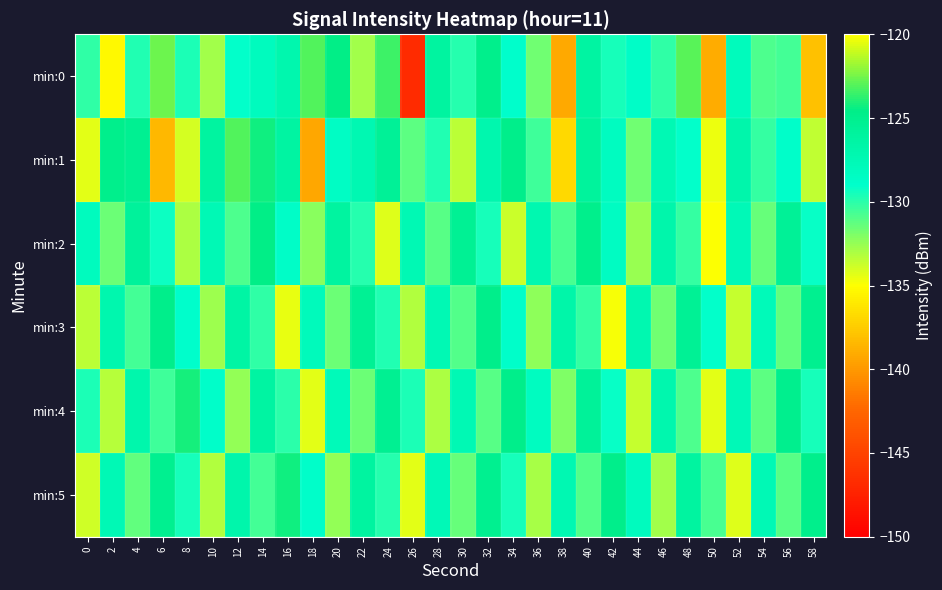

At which category does the chart reach its peak across all series?

6